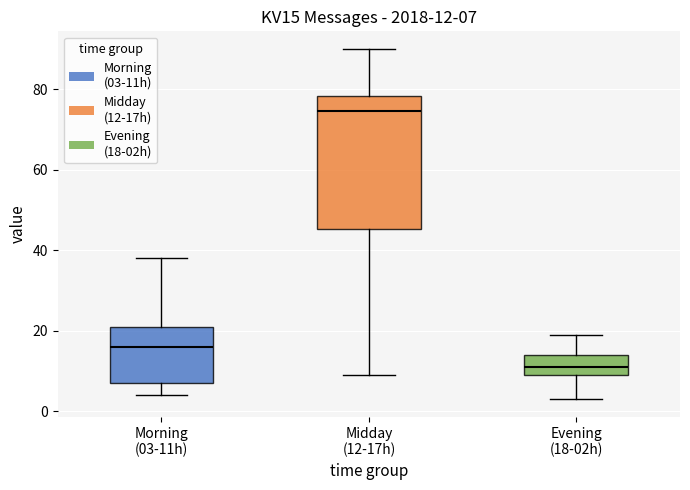

Which box is the tallest, from its lower edge to its upper edge?

Midday (12-17h)